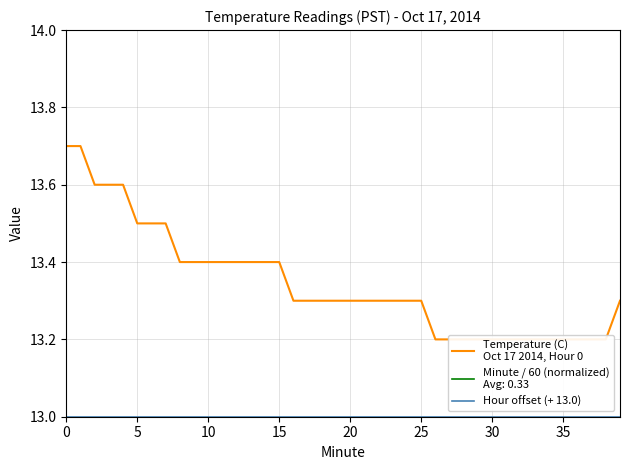

True or false: Temperature (C)
Oct 17 2014, Hour 0 has more than 2 interior local peaks.

False